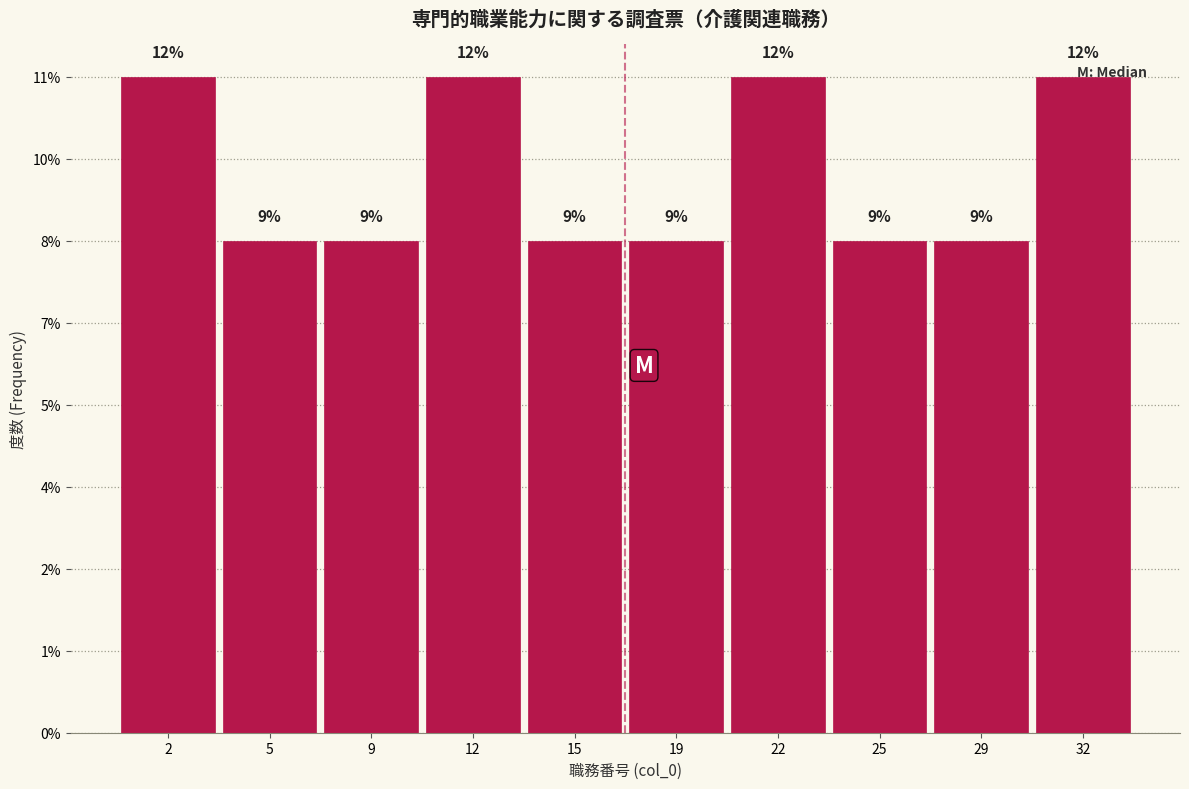

Does the chart contain any negative values?

No